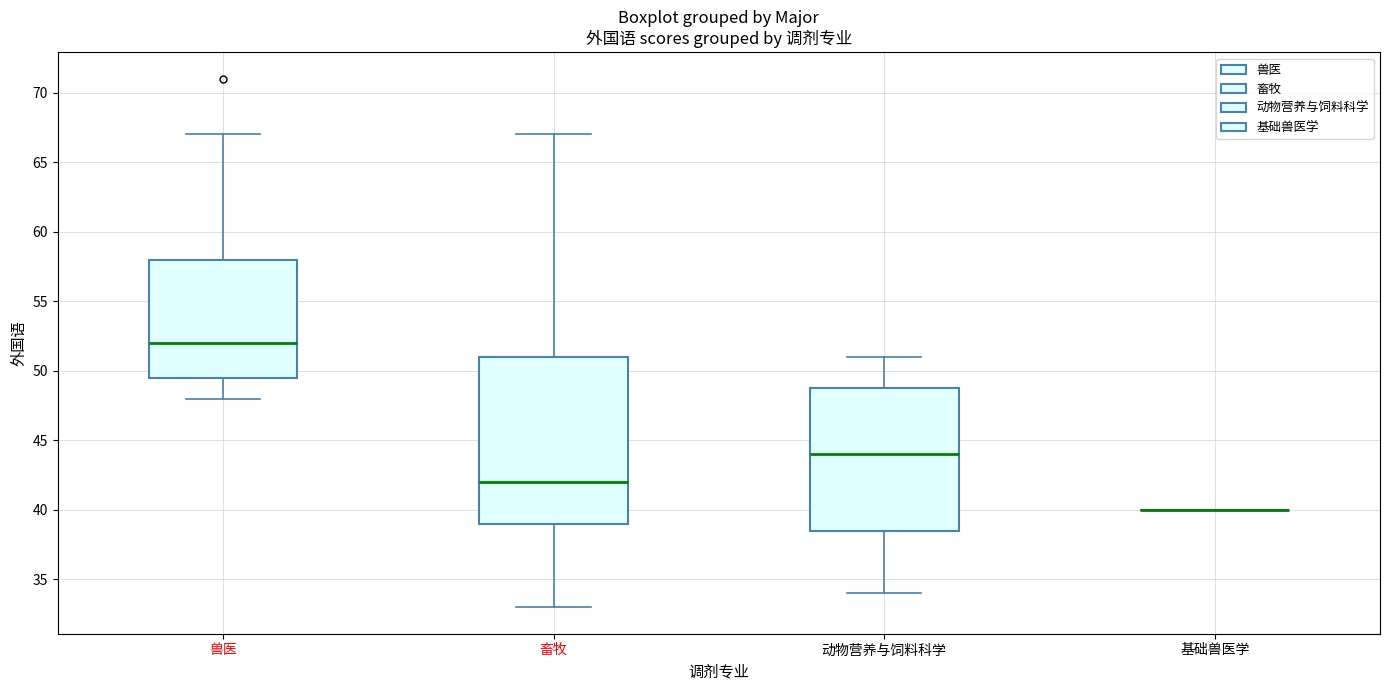

Where is the upper edge of the box for 动物营养与饲料科学 on the y-axis? The values are not printed on the chart, so give them approximately, as read against the axis.

49.0